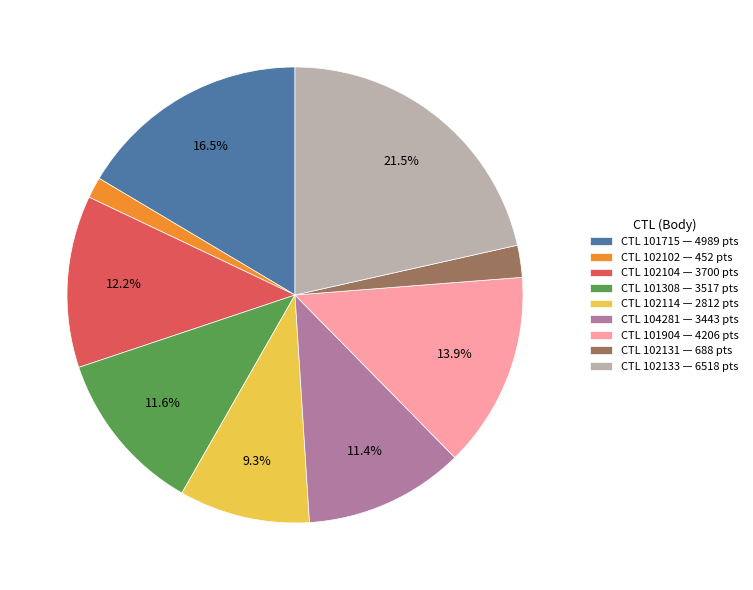

Does CTL 102114 — 2812 pts account for over 50% of the chart?

No